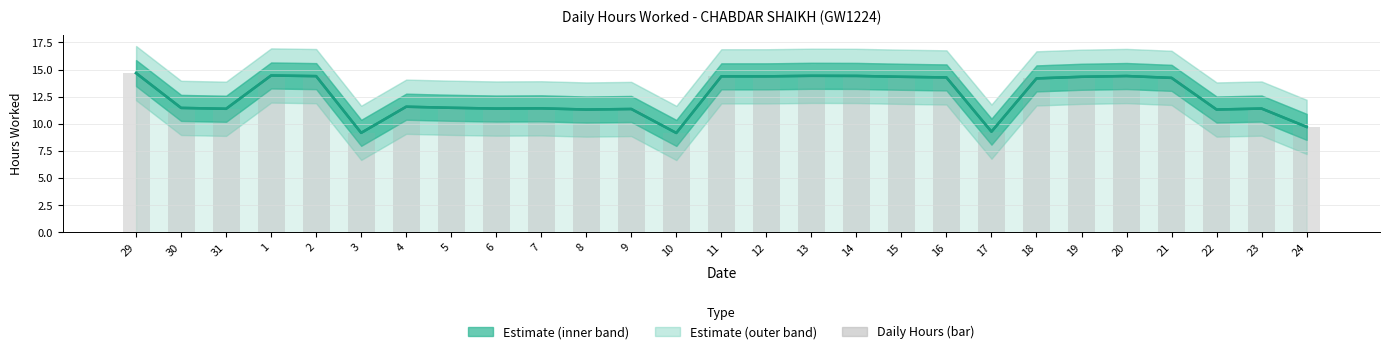

Reading left to right, list all the values displayed in this chart.

Hours Worked: 29=14.7	30=11.5	31=11.4	1=14.4	2=14.4	3=9.2	4=11.6	5=11.5	6=11.4	7=11.4	8=11.3	9=11.4	10=9.2	11=14.4	12=14.4	13=14.4	14=14.4	15=14.3	16=14.3	17=9.3	18=14.2	19=14.3	20=14.4	21=14.2	22=11.3	23=11.4	24=9.7
Daily Hours (bar): 29=14.7	30=11.5	31=11.4	1=14.4	2=14.4	3=9.2	4=11.6	5=11.5	6=11.4	7=11.4	8=11.3	9=11.4	10=9.2	11=14.4	12=14.4	13=14.4	14=14.4	15=14.3	16=14.3	17=9.3	18=14.2	19=14.3	20=14.4	21=14.2	22=11.3	23=11.4	24=9.7